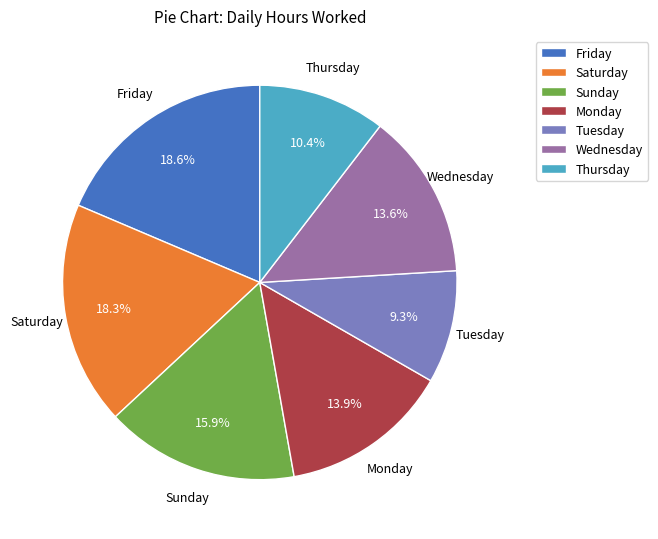

What is the smallest slice in the pie chart?

Tuesday